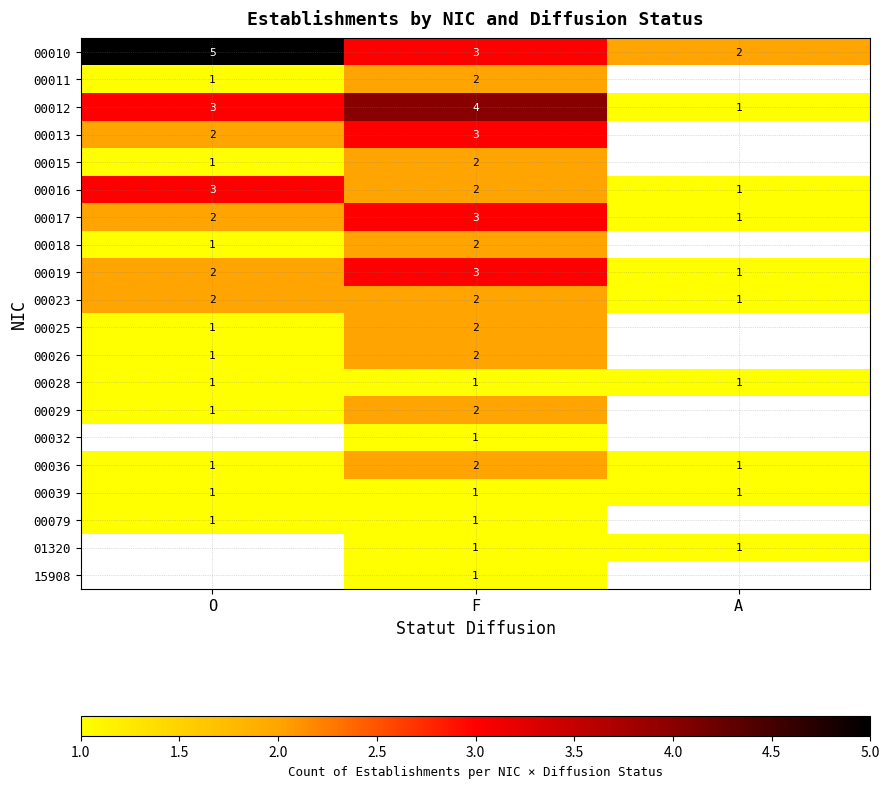

Which has a higher value, F or A?

F